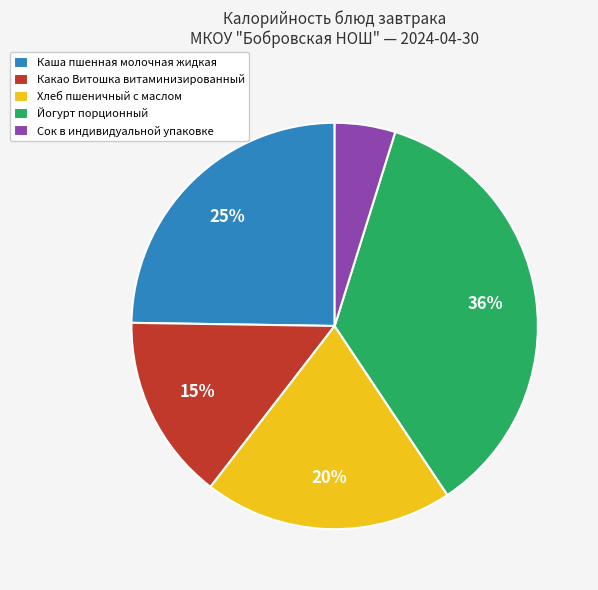

Which category has the biggest portion of the pie?

Йогурт порционный